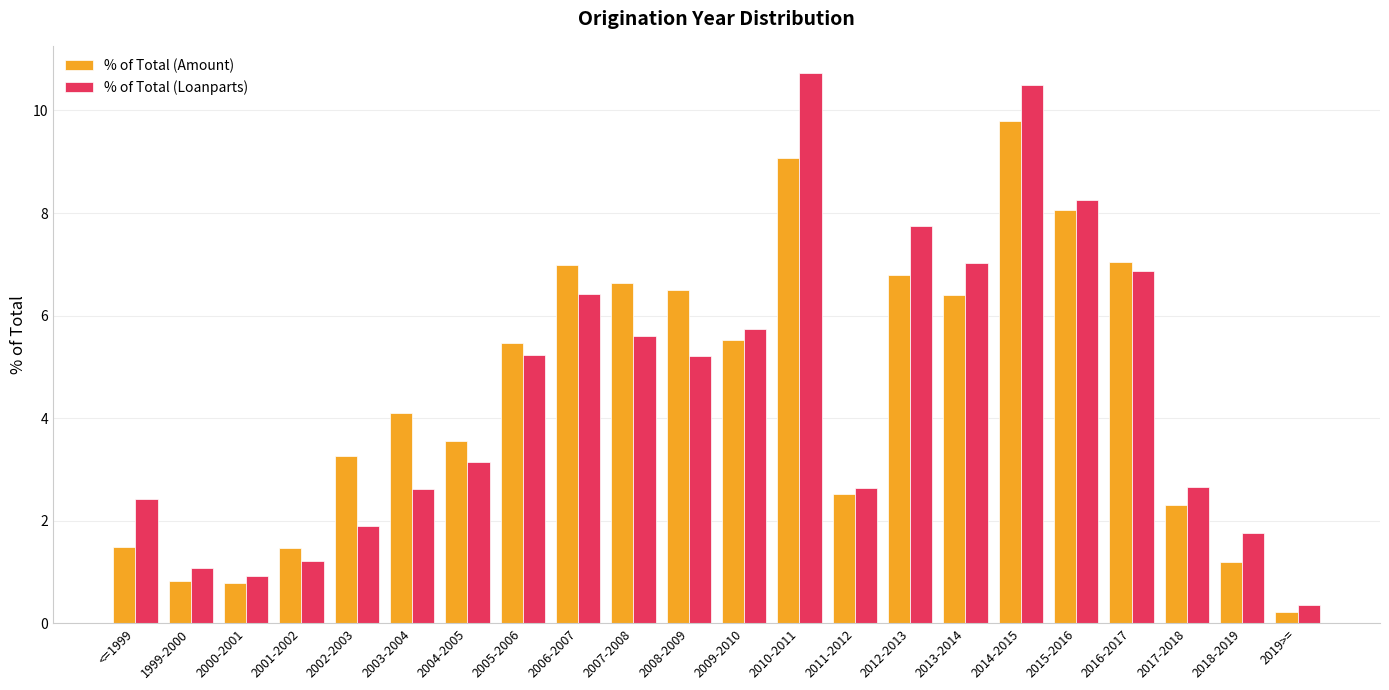

Between 2008-2009 and 2010-2011, which series saw the biggest shift?

% of Total (Loanparts)